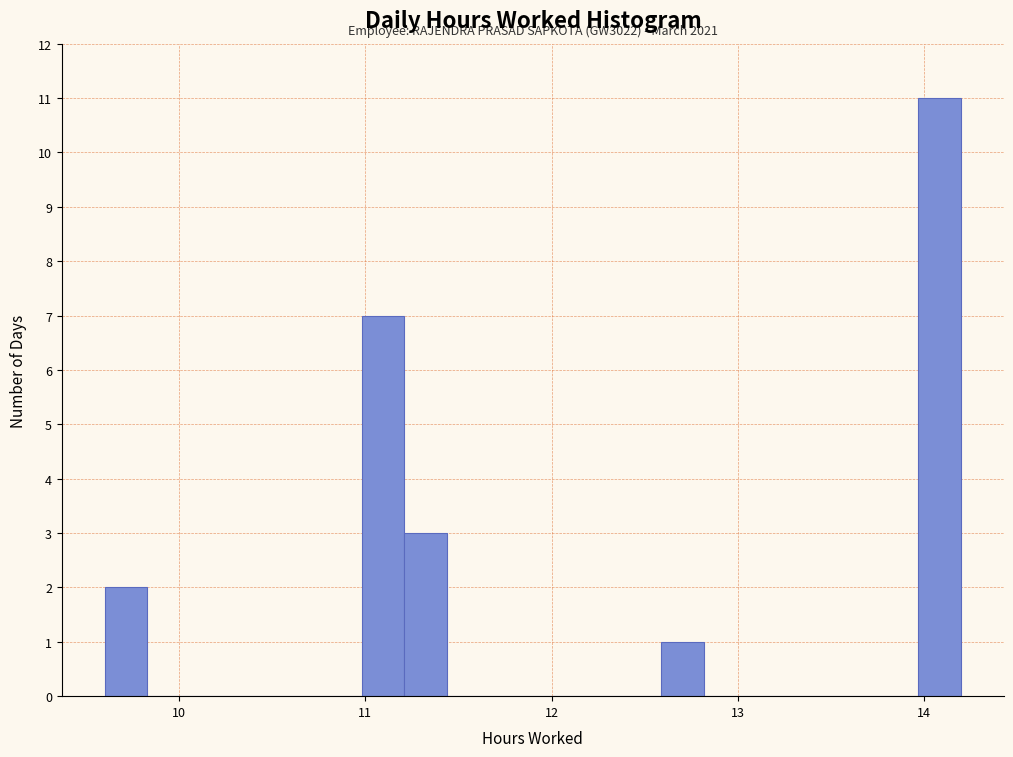

Around what value on the x-axis is the tallest bar? Give the approximate position of its centre, as read against the axis.

14.1